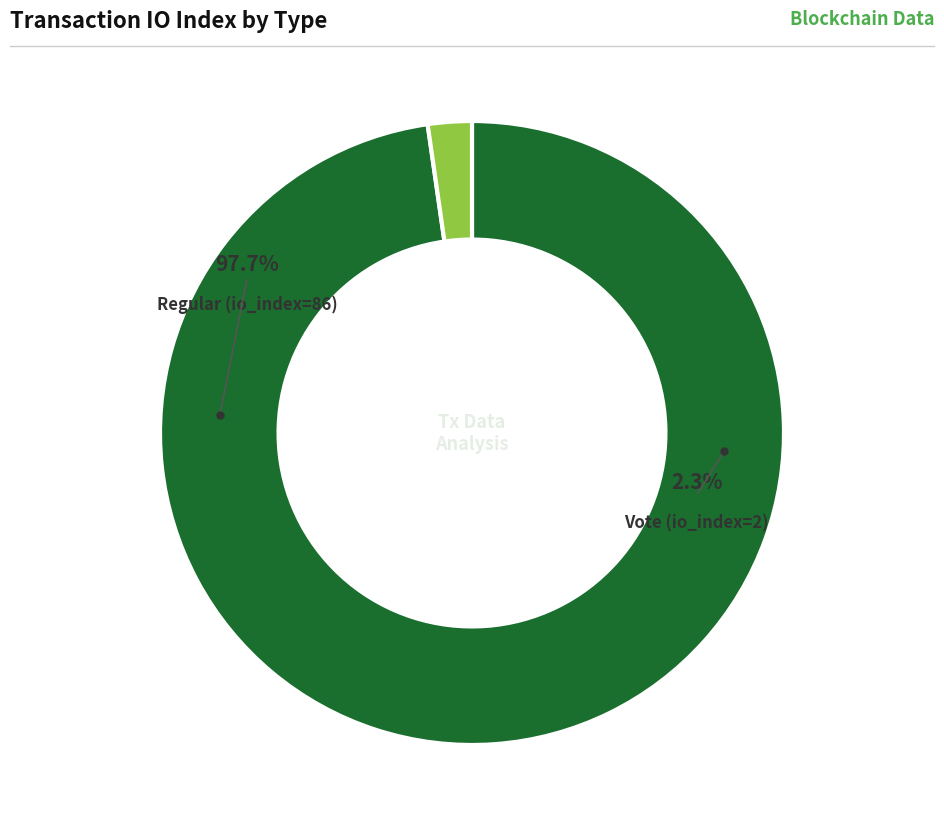

What is the change in value from Regular (io_index=86) to Vote (io_index=2)?

-84